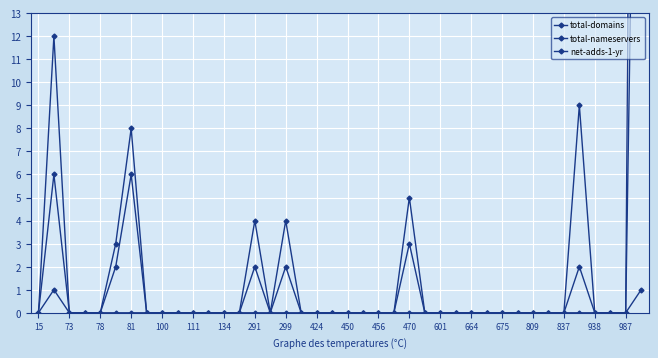

Does the chart display data point markers on the line(s)?

Yes